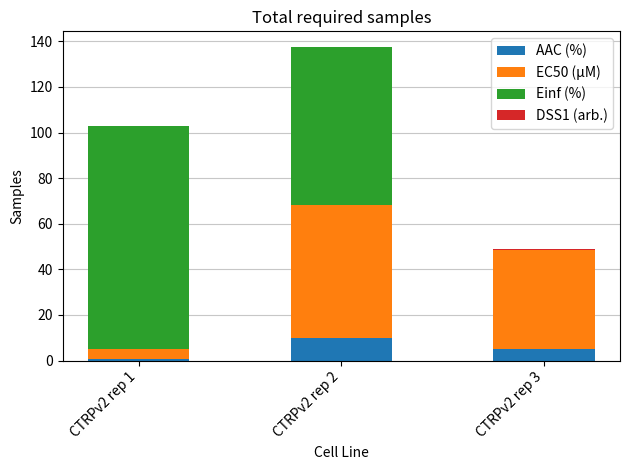

At which category is the sum across all series the highest?

CTRPv2 rep 2